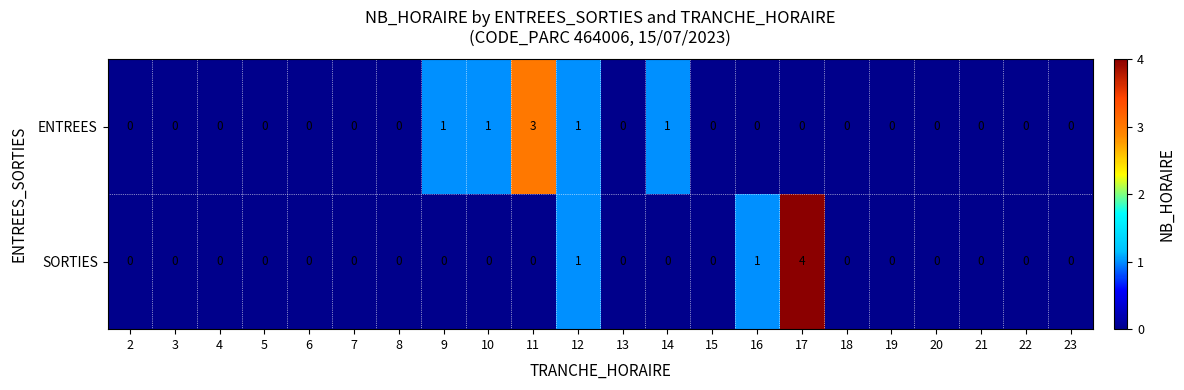

Between 6 and 9, which series saw the biggest shift?

ENTREES